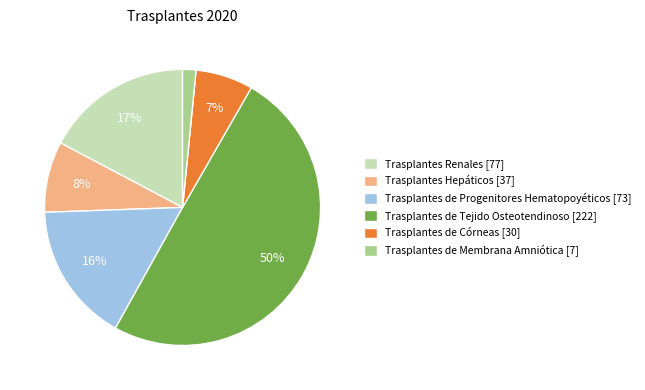

The Trasplantes de Tejido Osteotendinoso slice represents 37% of the pie. True or false?

False